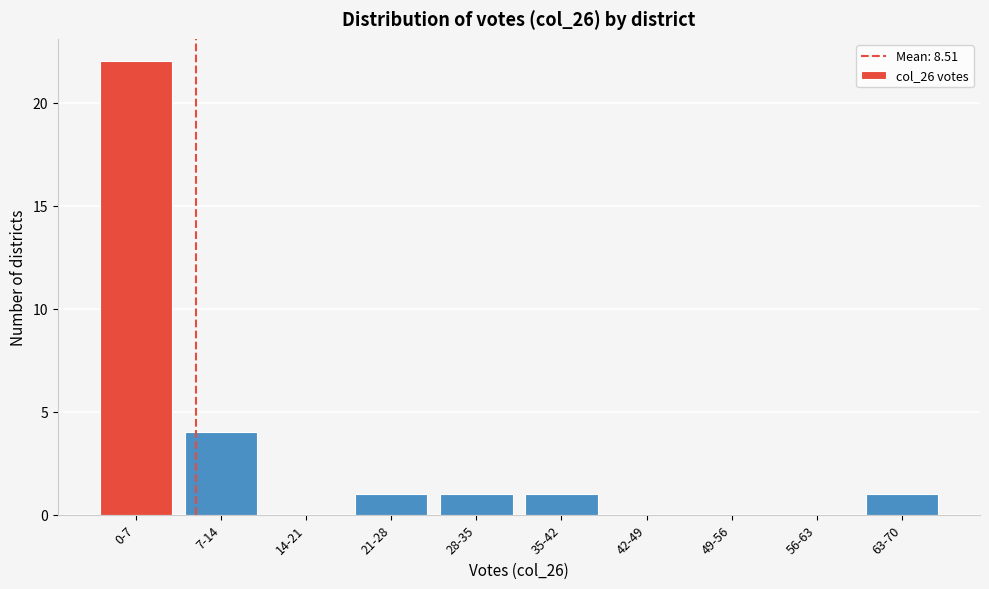

Reading left to right, list all the values displayed in this chart.

0-7=22	7-14=4	14-21=0	21-28=1	28-35=1	35-42=1	42-49=0	49-56=0	56-63=0	63-70=1